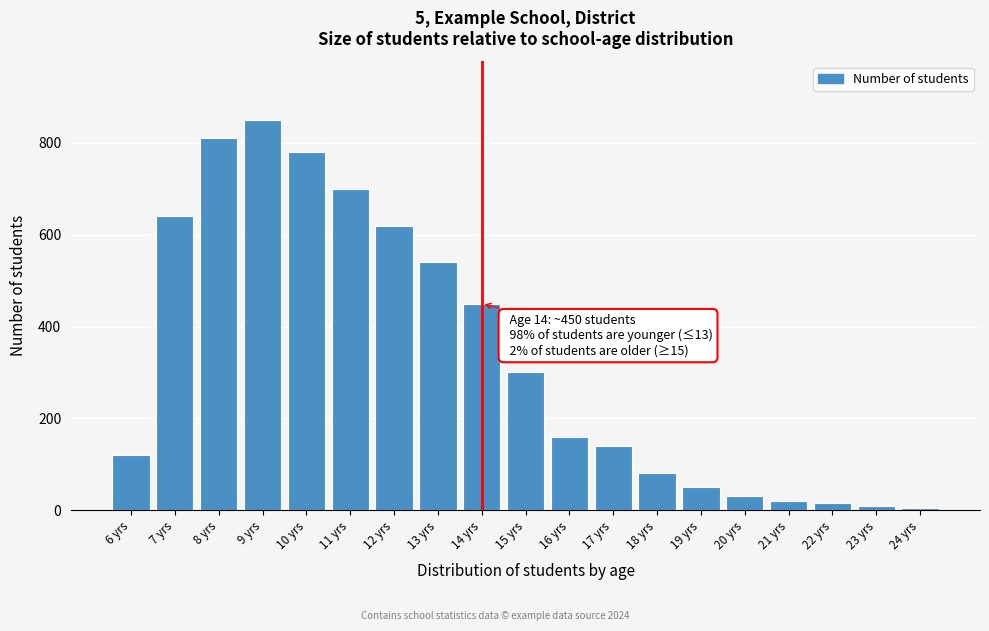

Reading left to right, transcribe all the data shown in this chart.

120	640	810	850	780	700	620	540	450	300	160	140	80	50	30	20	15	10	5